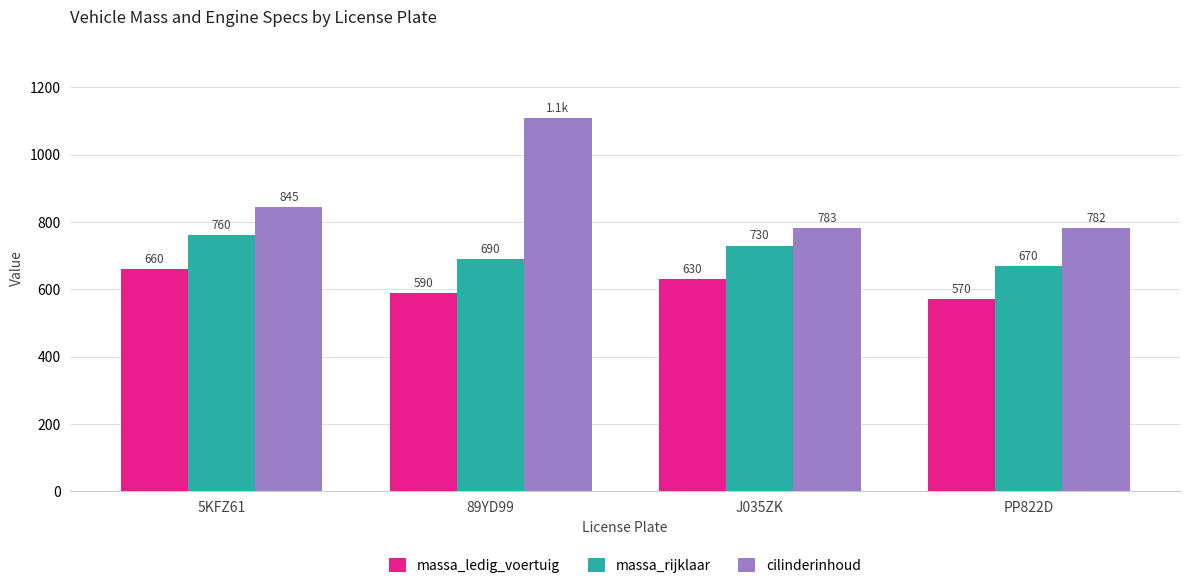

How many data points in cilinderinhoud are less than 845?

2